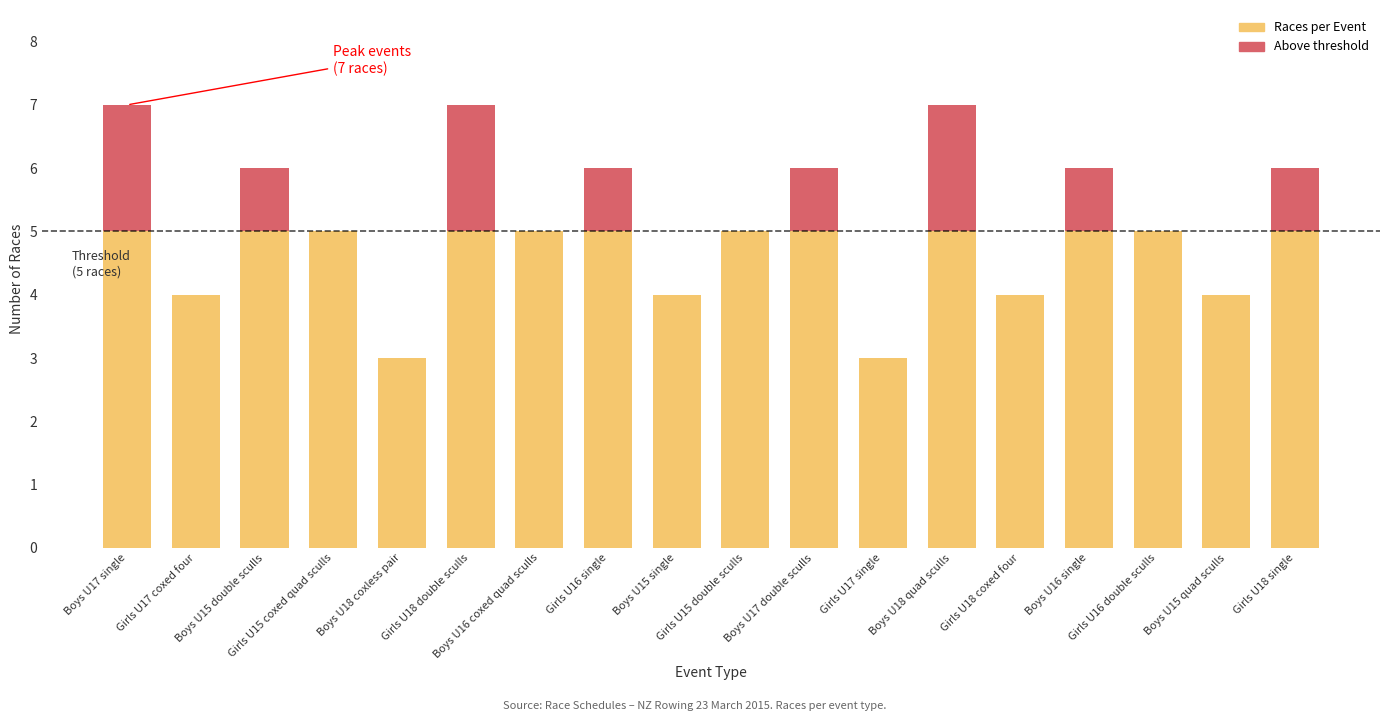

List the labels in order of value, largest first.

Boys U17 single, Girls U18 double sculls, Boys U18 quad sculls, Boys U15 double sculls, Girls U16 single, Boys U17 double sculls, Boys U16 single, Girls U18 single, Girls U15 coxed quad sculls, Boys U16 coxed quad sculls, Girls U15 double sculls, Girls U16 double sculls, Girls U17 coxed four, Boys U15 single, Girls U18 coxed four, Boys U15 quad sculls, Boys U18 coxless pair, Girls U17 single